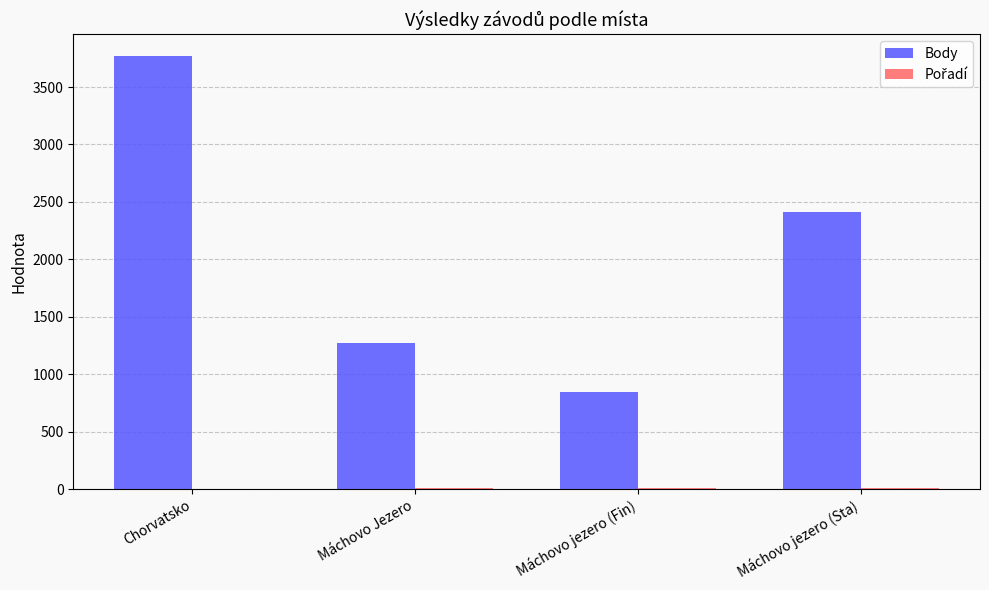

Between Chorvatsko and Máchovo jezero (Sta), which series saw the biggest shift?

Body